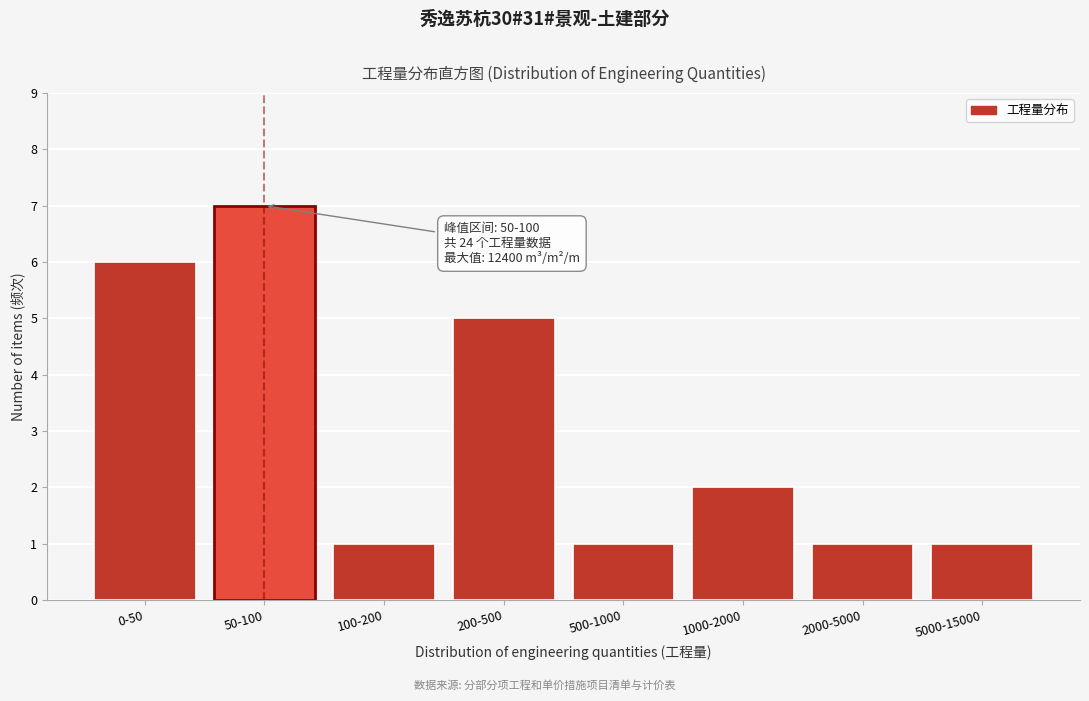

Reading left to right, transcribe all the data shown in this chart.

0-50=6	50-100=7	100-200=1	200-500=5	500-1000=1	1000-2000=2	2000-5000=1	5000-15000=1